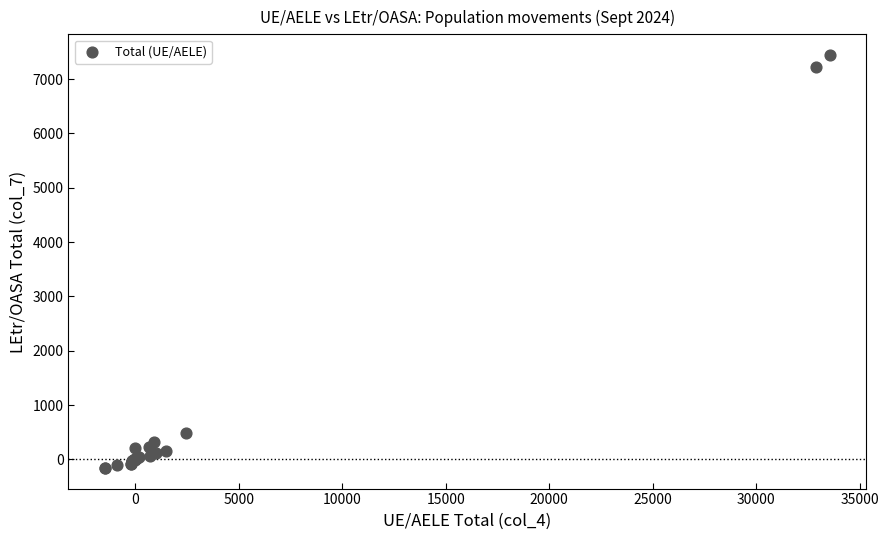

What Y value in the scatter plot is closest to 3643?

487